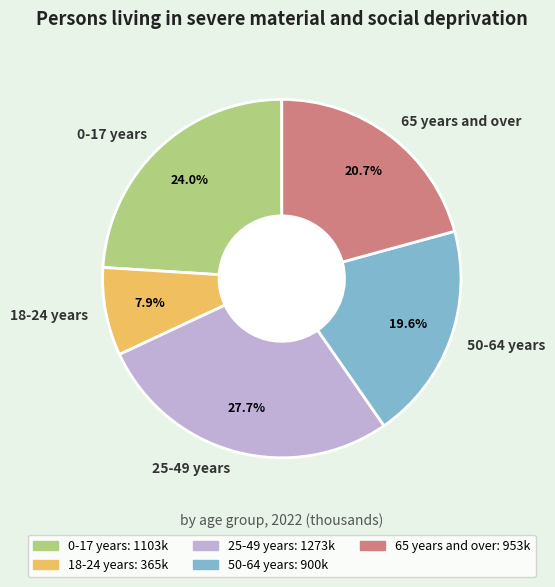

True or false: 0-17 years accounts for 15% of the total.

False